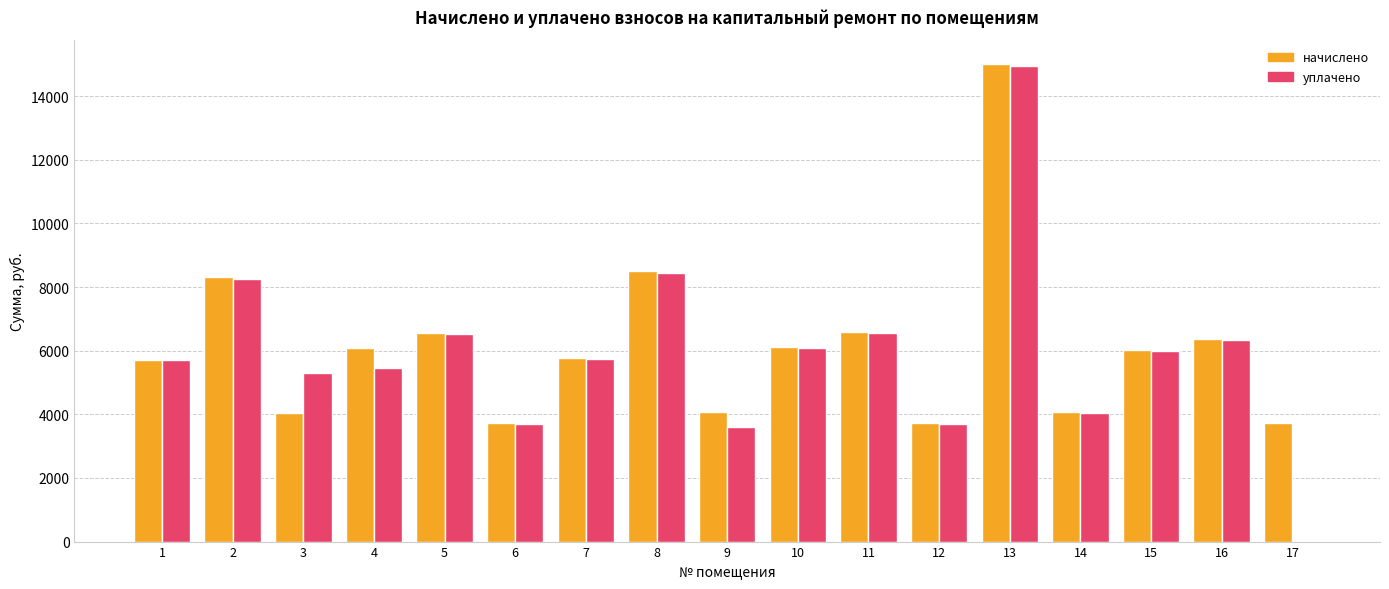

Which series changed the most between 2 and 6?

начислено